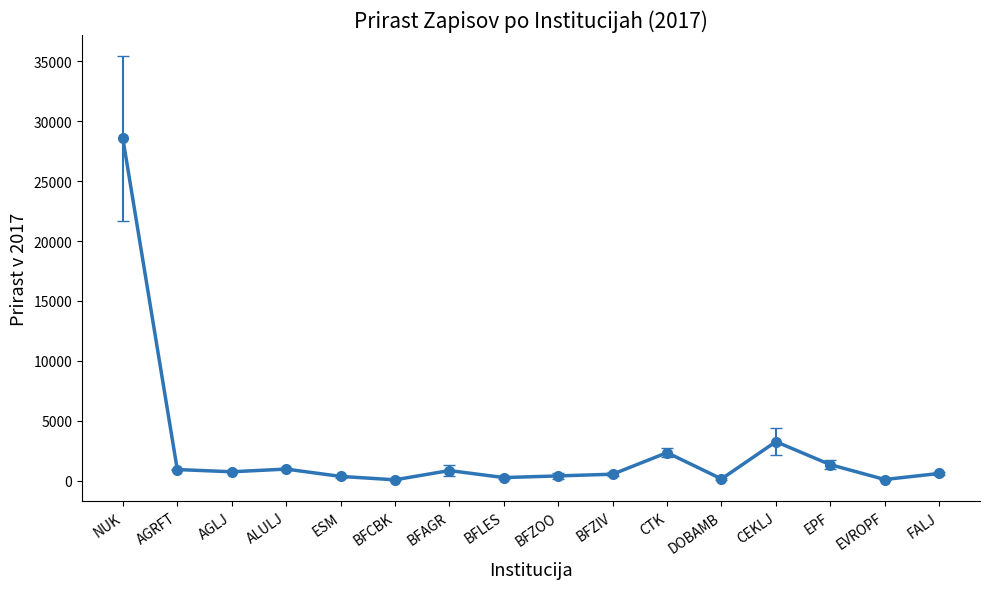

What is the label of the 6th point from the left?

BFCBK